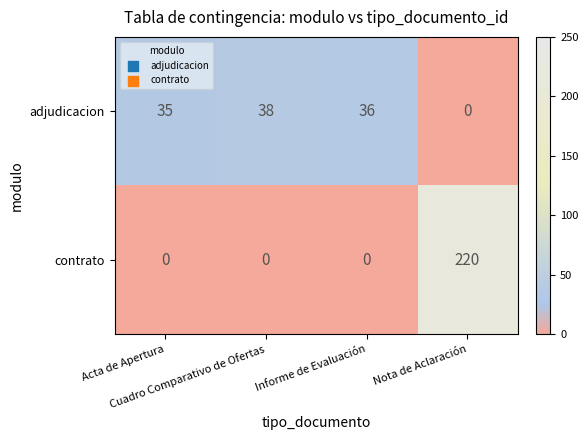

How many contrato values are between 0 and 220?

4